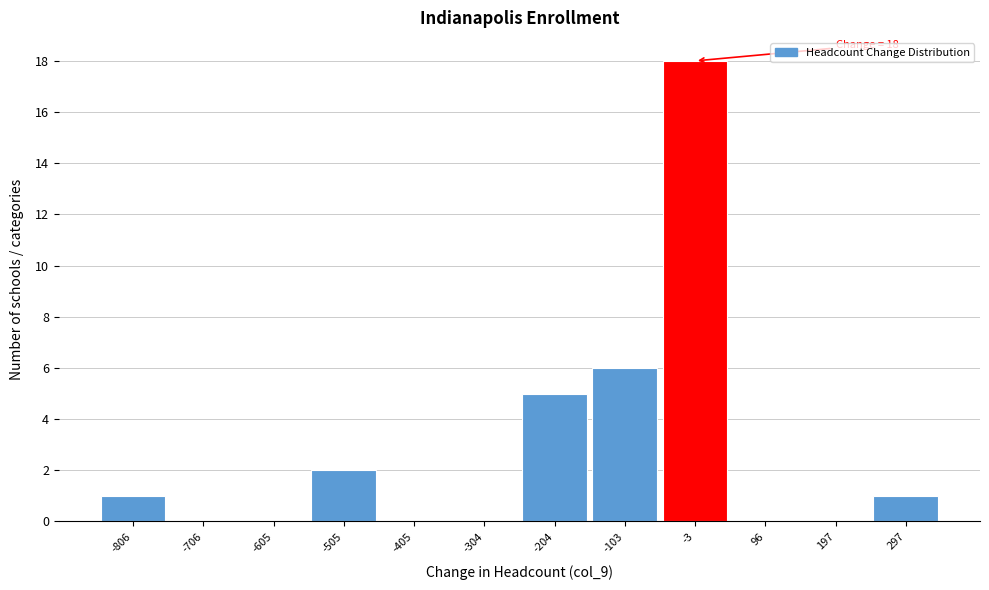

Over which range of the x-axis is the bar tallest?

-60 to 40